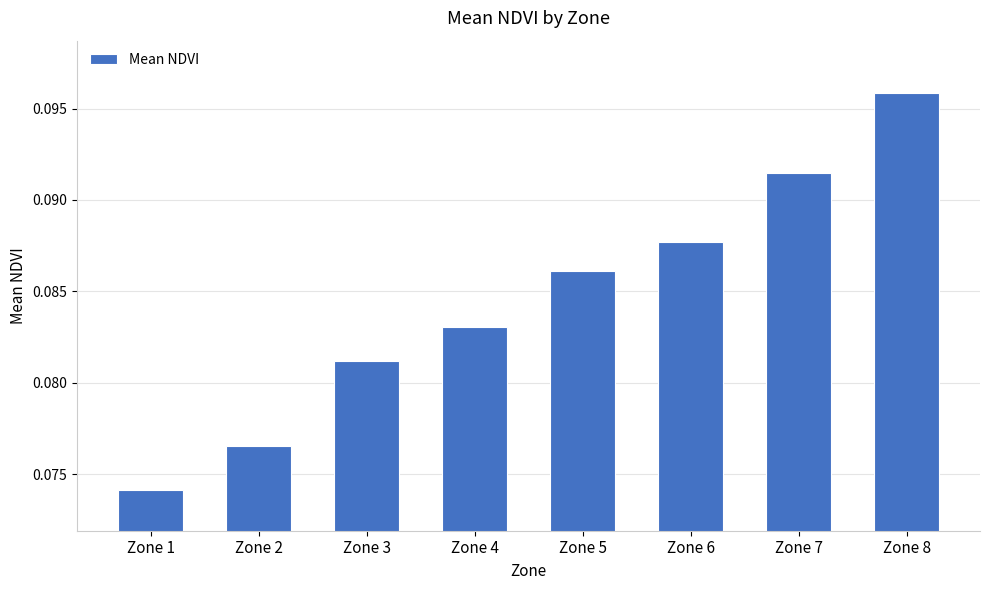

Which category has the highest value across all series?

Zone 8